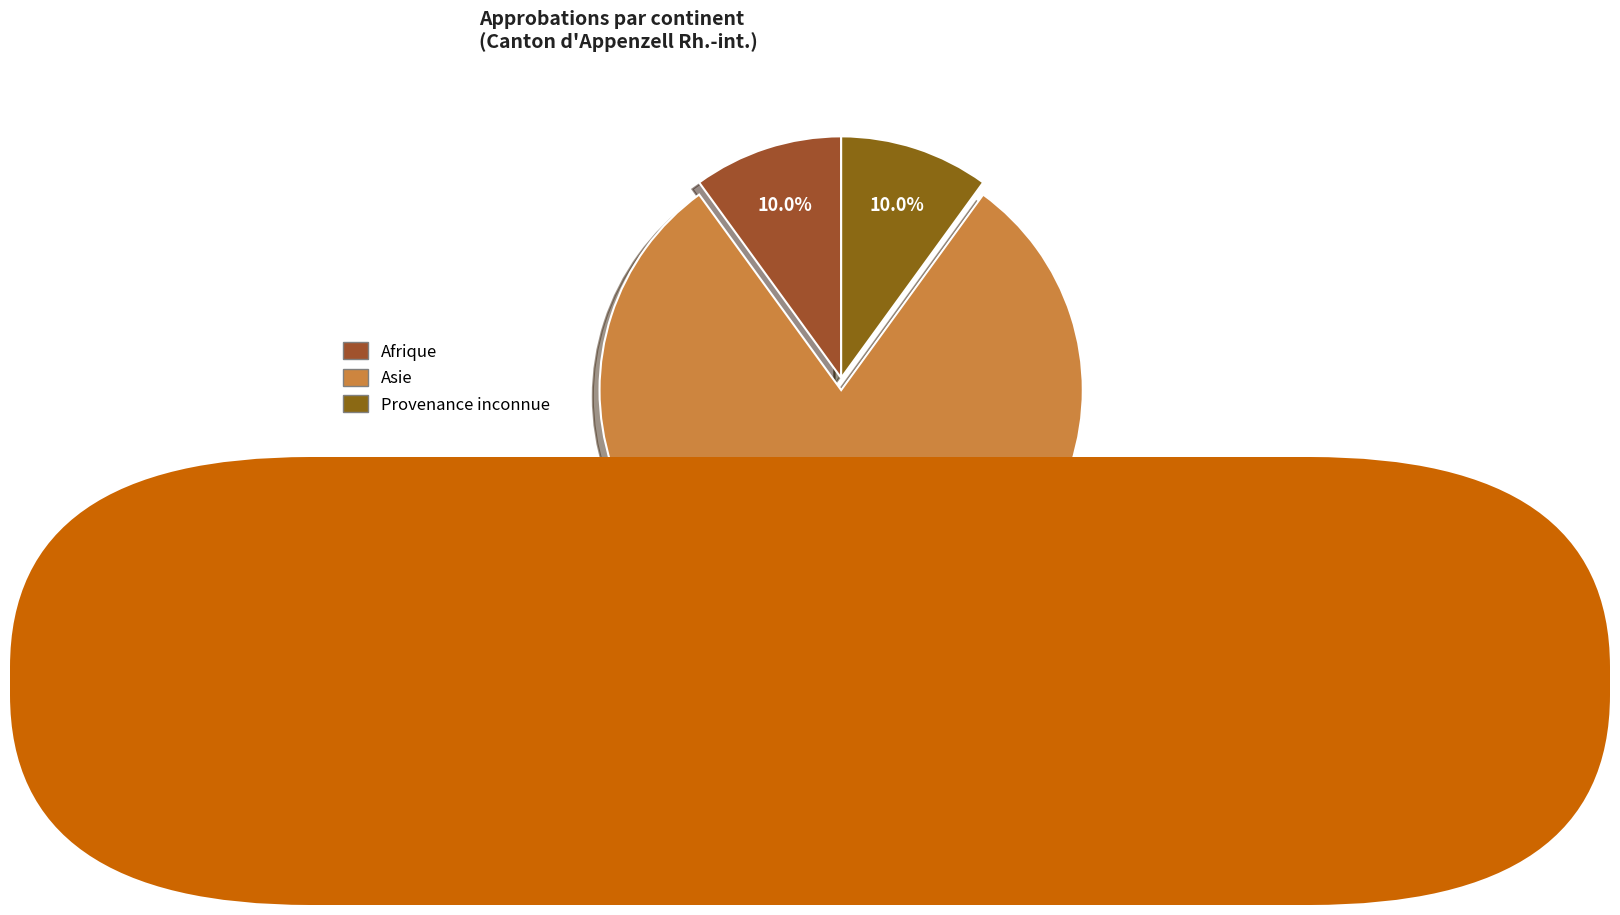

The Afrique slice represents 10% of the pie. True or false?

True